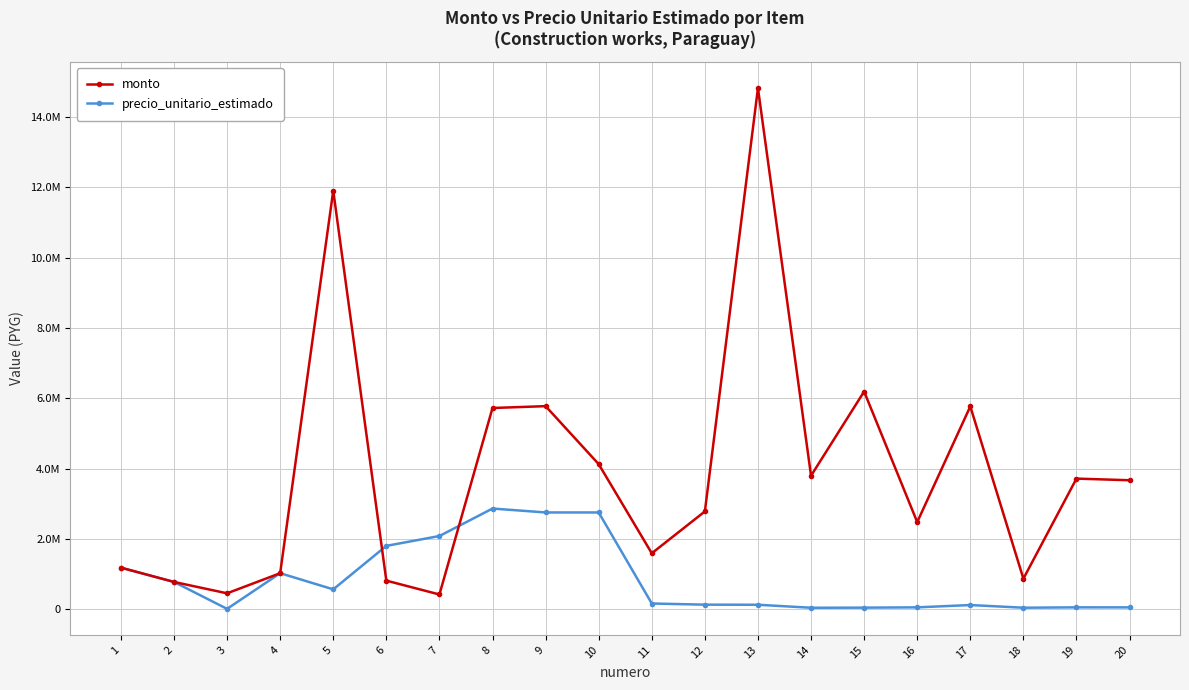

What are all the series names shown in the legend?

monto, precio_unitario_estimado